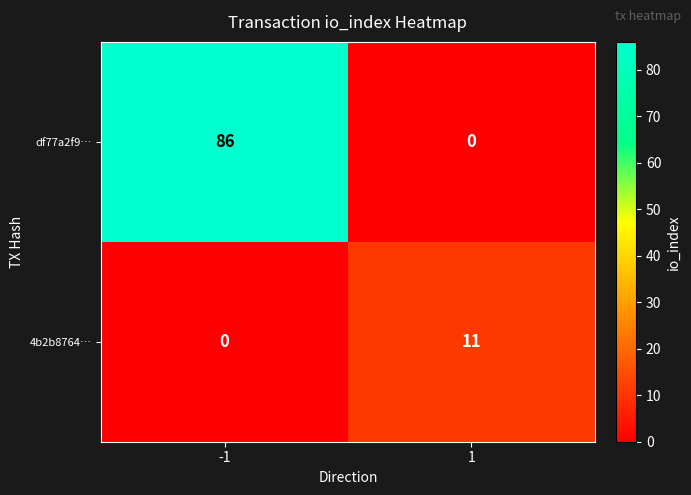

List the series in order of their peak value, lowest first.

4b2b8764…, df77a2f9…